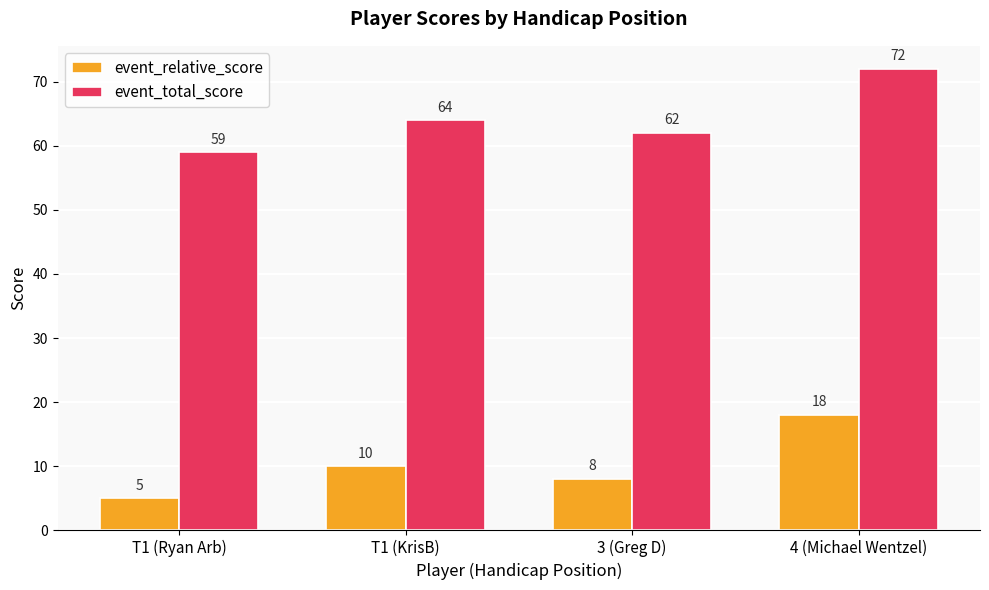

Reading left to right, transcribe all the data shown in this chart.

event_relative_score: T1 (Ryan Arb)=5	T1 (KrisB)=10	3 (Greg D)=8	4 (Michael Wentzel)=18
event_total_score: T1 (Ryan Arb)=59	T1 (KrisB)=64	3 (Greg D)=62	4 (Michael Wentzel)=72